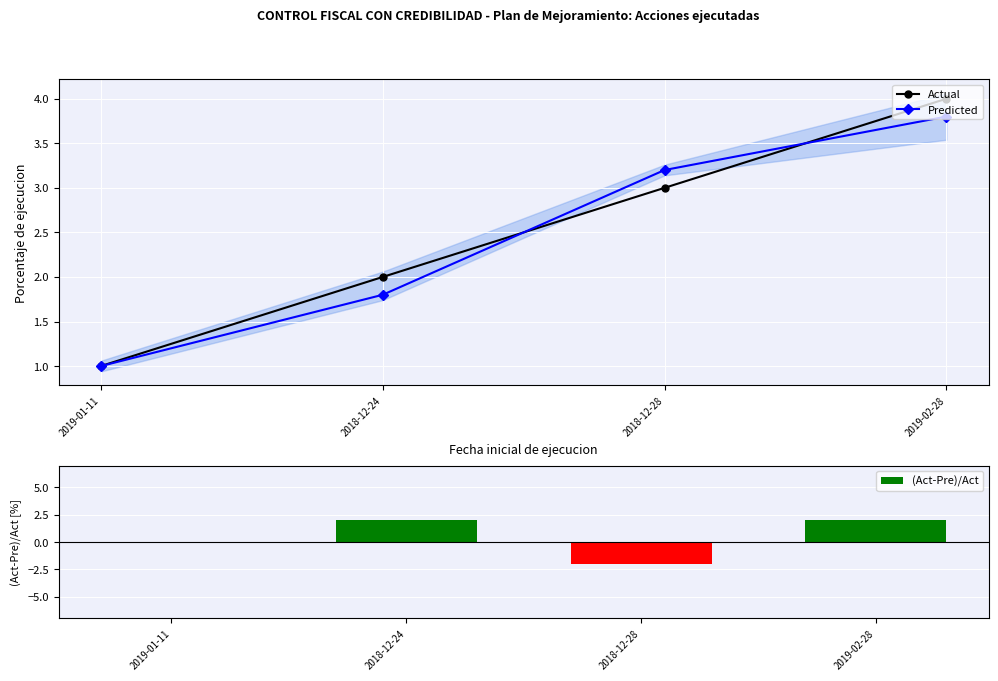

What is the label of the 3rd bar from the right?

2018-12-24